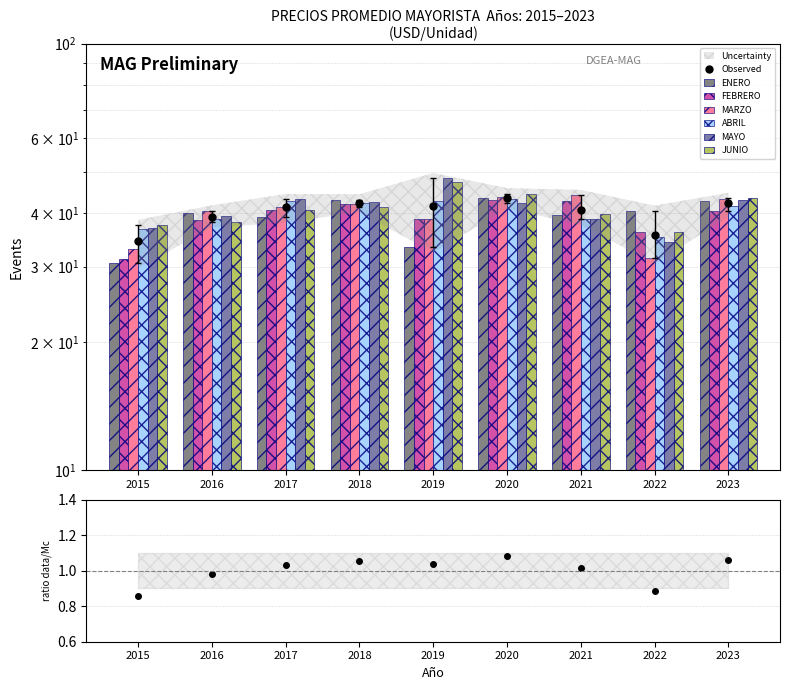

Rank the series at 2023 from highest to lowest value.

JUNIO, MARZO, MAYO, ENERO, ABRIL, FEBRERO